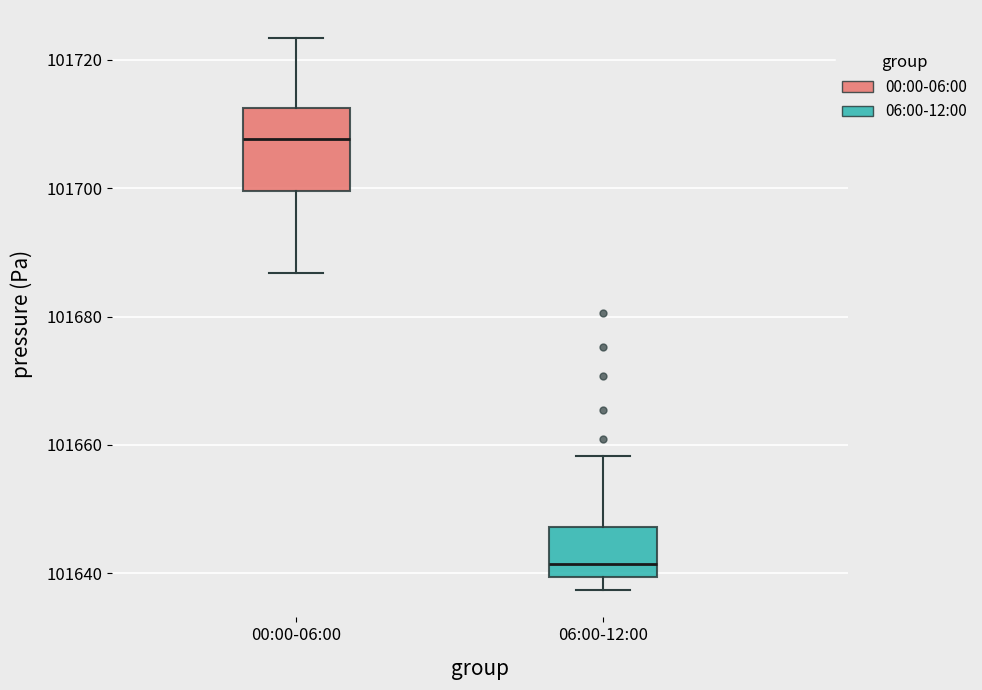

Which box has the lowest median line?

06:00-12:00